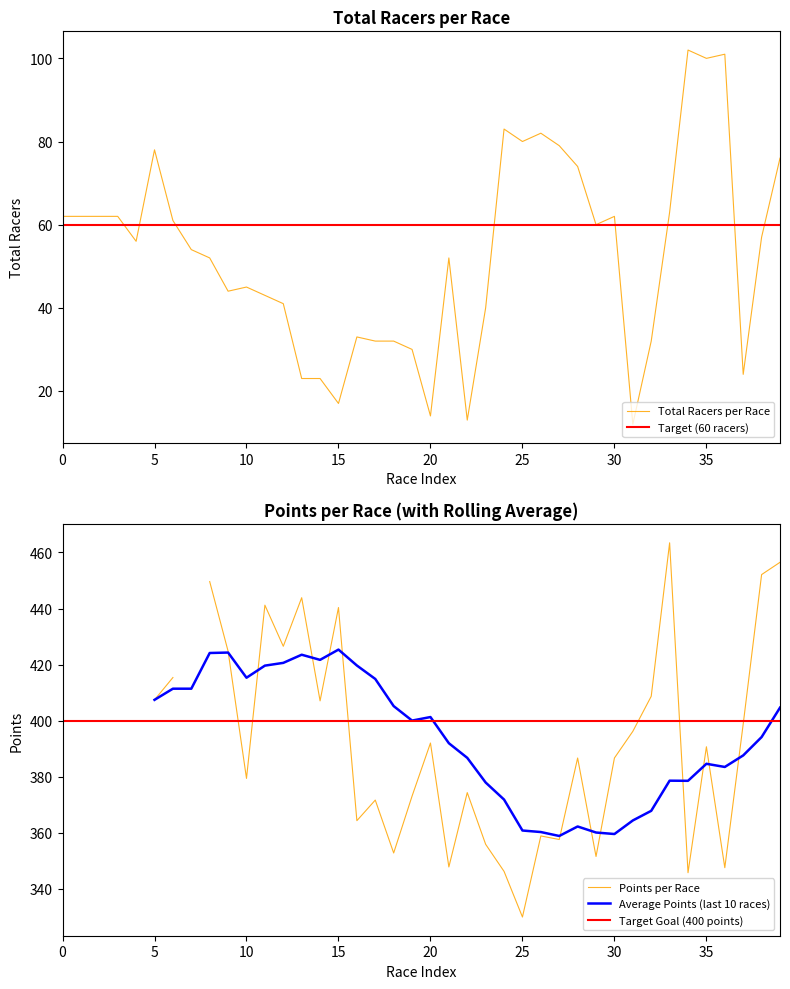

What is the maximum value for Total Racers per Race?

102